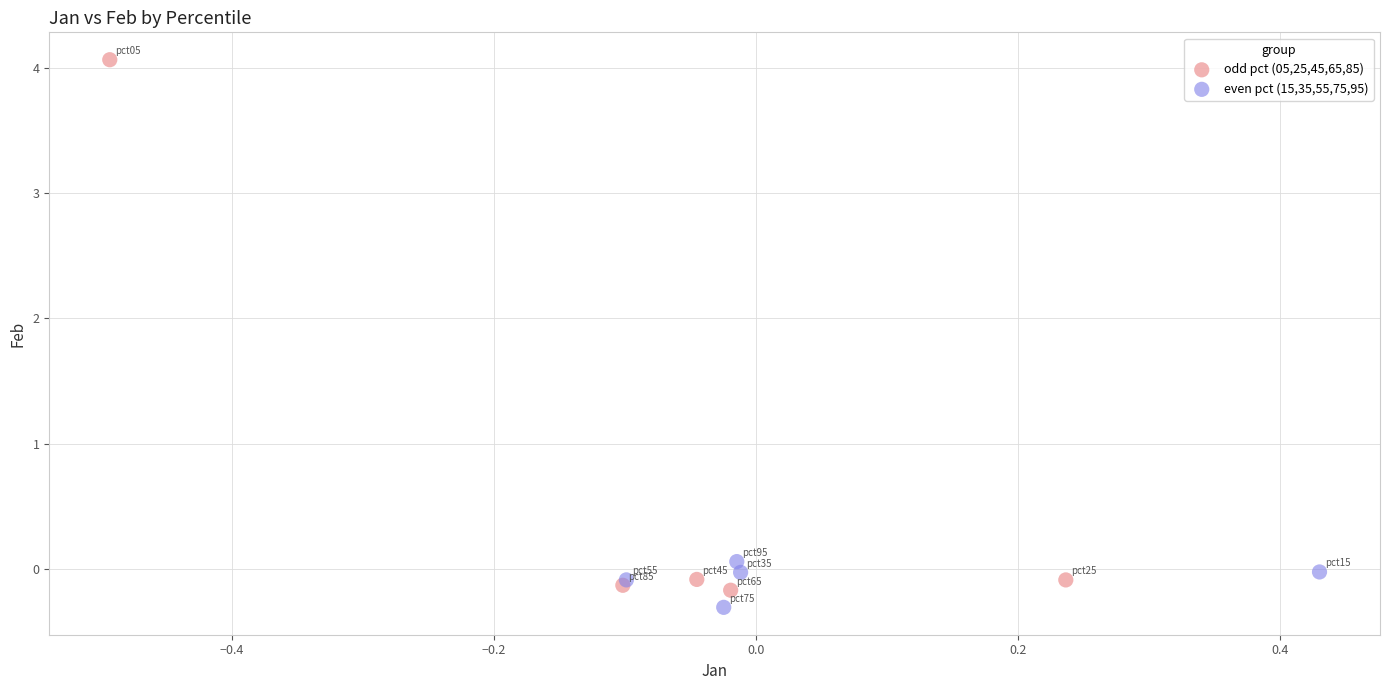

Which series has the largest Y range (max minus min)?

odd pct (05,25,45,65,85)